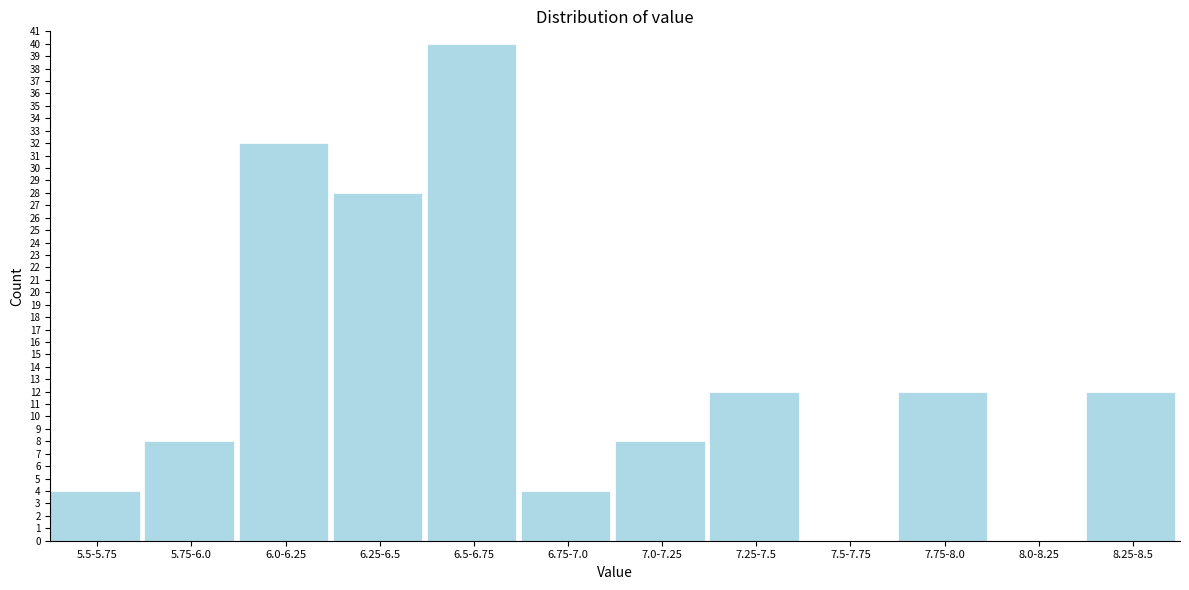

Reading left to right, extract all data points from this chart.

5.5-5.75=4	5.75-6.0=8	6.0-6.25=32	6.25-6.5=28	6.5-6.75=40	6.75-7.0=4	7.0-7.25=8	7.25-7.5=12	7.5-7.75=0	7.75-8.0=12	8.0-8.25=0	8.25-8.5=12